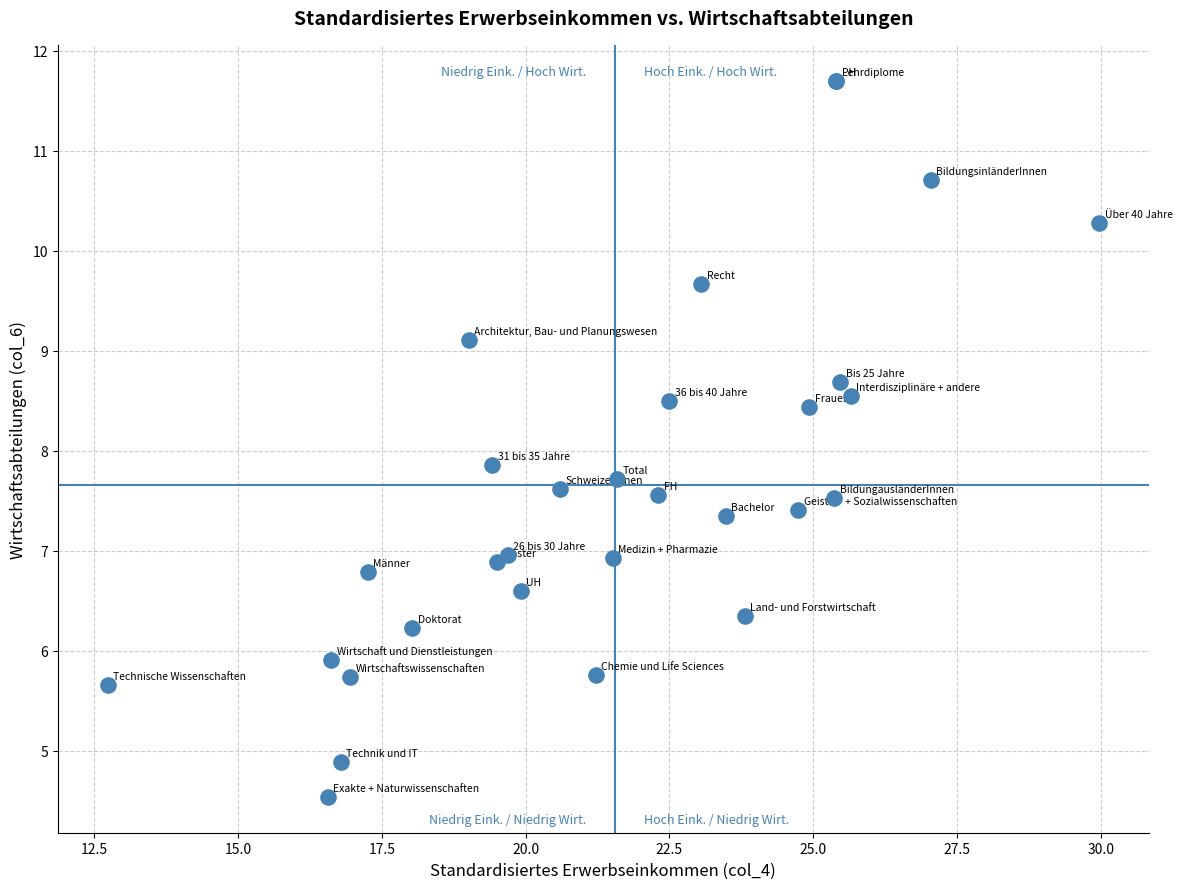

What Y value in the scatter plot is closest to 8?

7.9